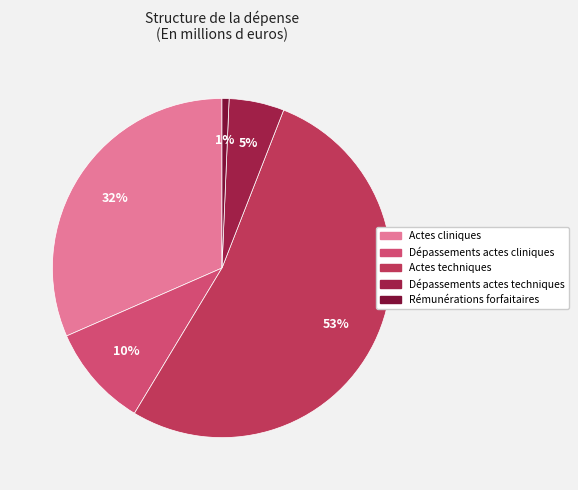

How much of the chart is everything except Actes techniques?

47.3%